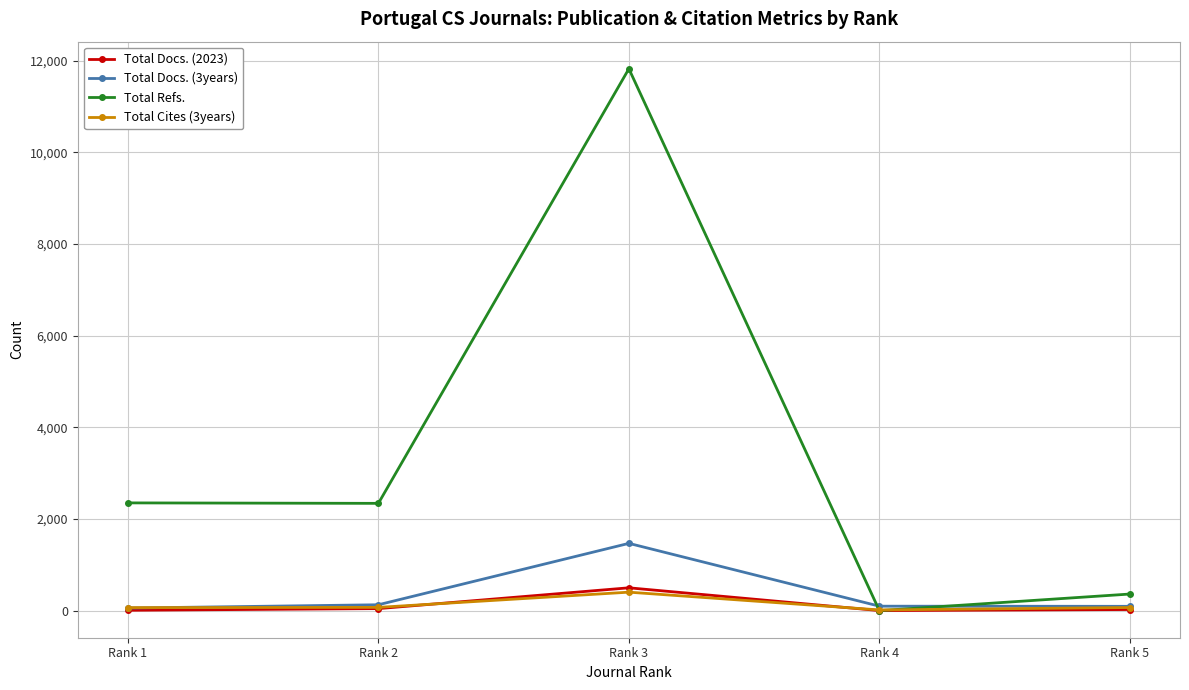

What is the maximum value shown in the chart?

11825